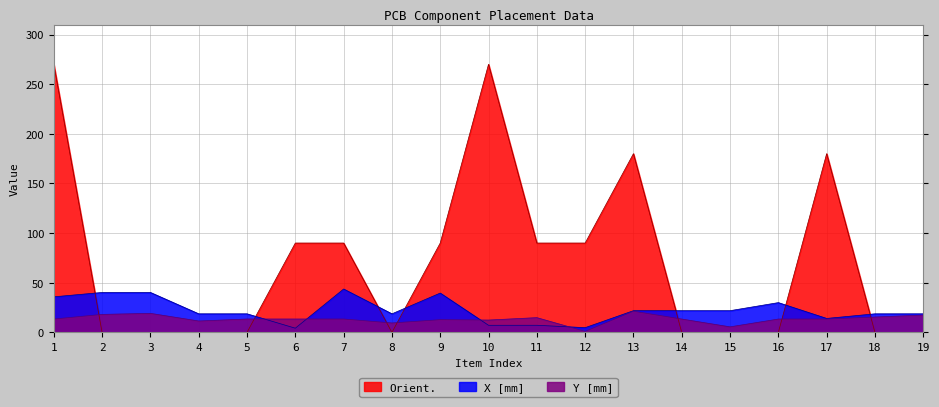

How many interior local valleys does the Orient. series have?

1